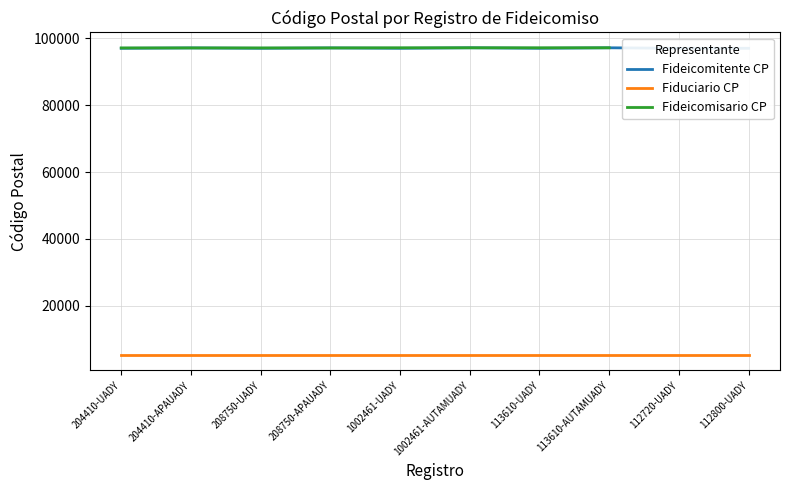

True or false: Fiduciario CP has a value of 1236.5 at 113610-AUTAMUADY.

False